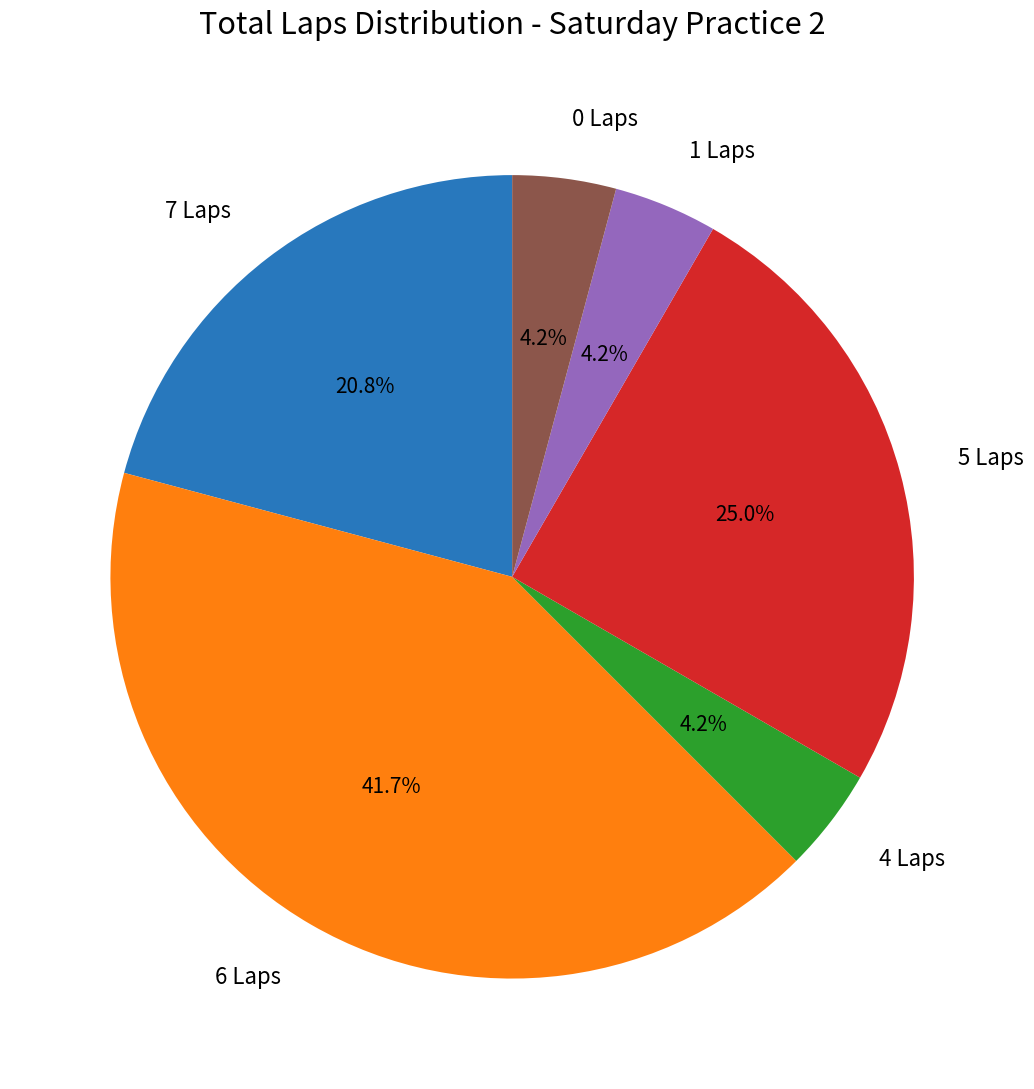

Is there any slice that represents more than half of the pie?

No